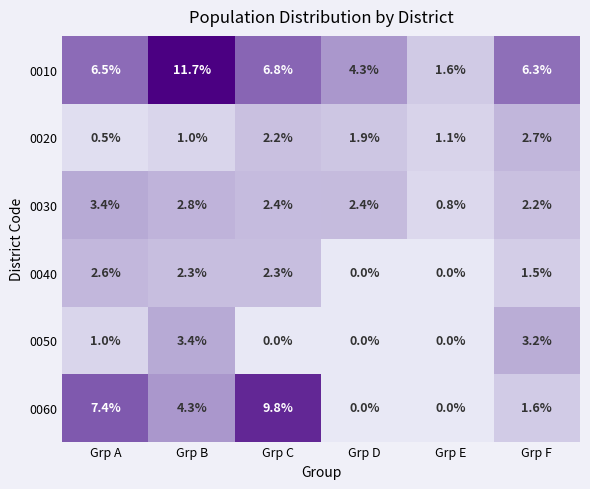

What is the average value of the 0030 series?

2.3